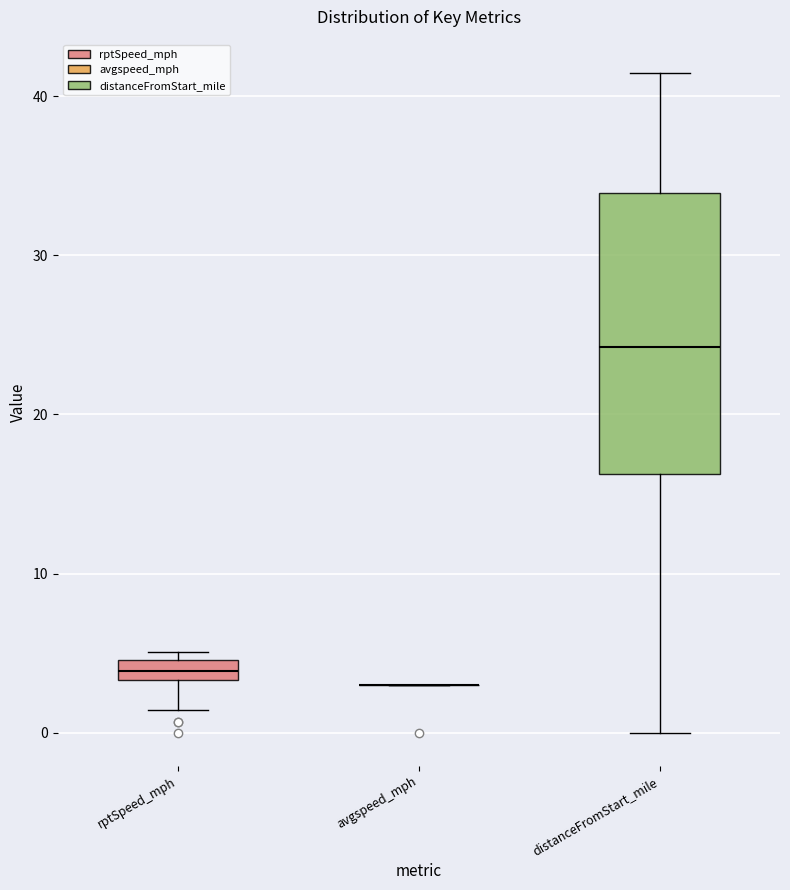

Where is the lower edge of the box for distanceFromStart_mile on the y-axis? The values are not printed on the chart, so give them approximately, as read against the axis.

16